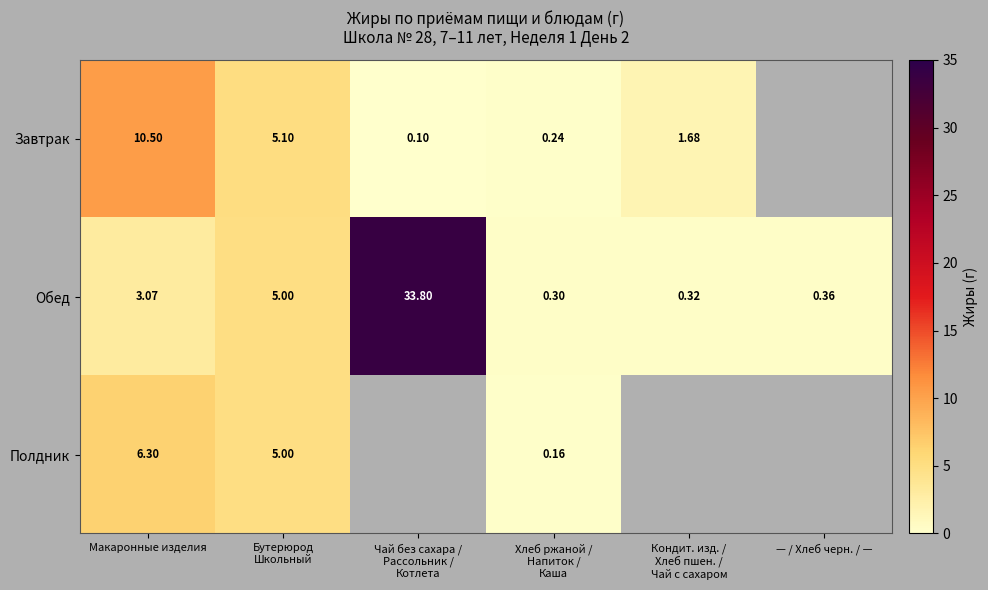

What is the difference between the highest and lowest values at Бутерюрод
Школьный?

0.1